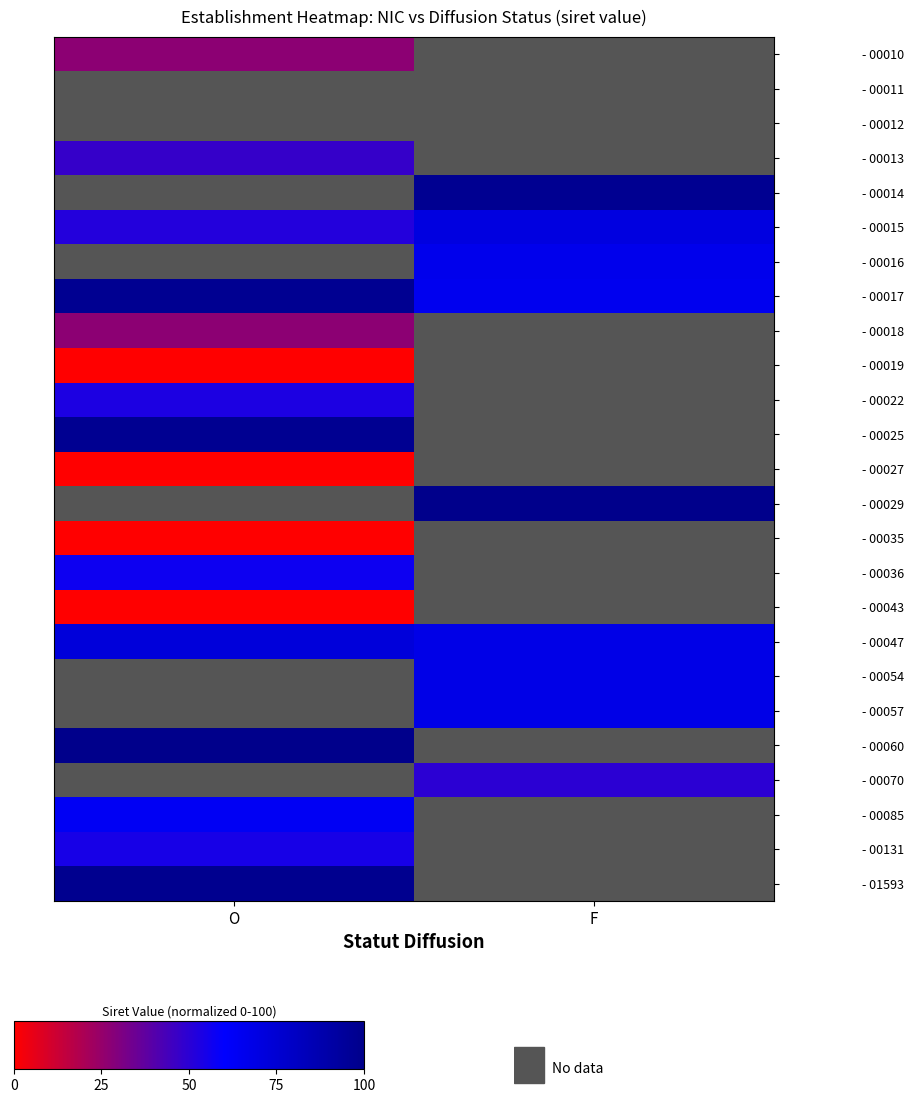

True or false: - 00017 has a value of 97.6 at O.

True